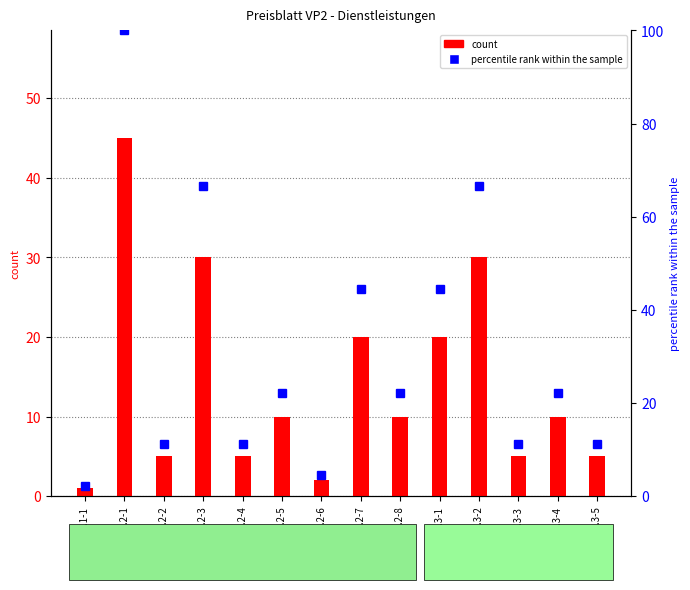

Count the number of data series in this chart.

2